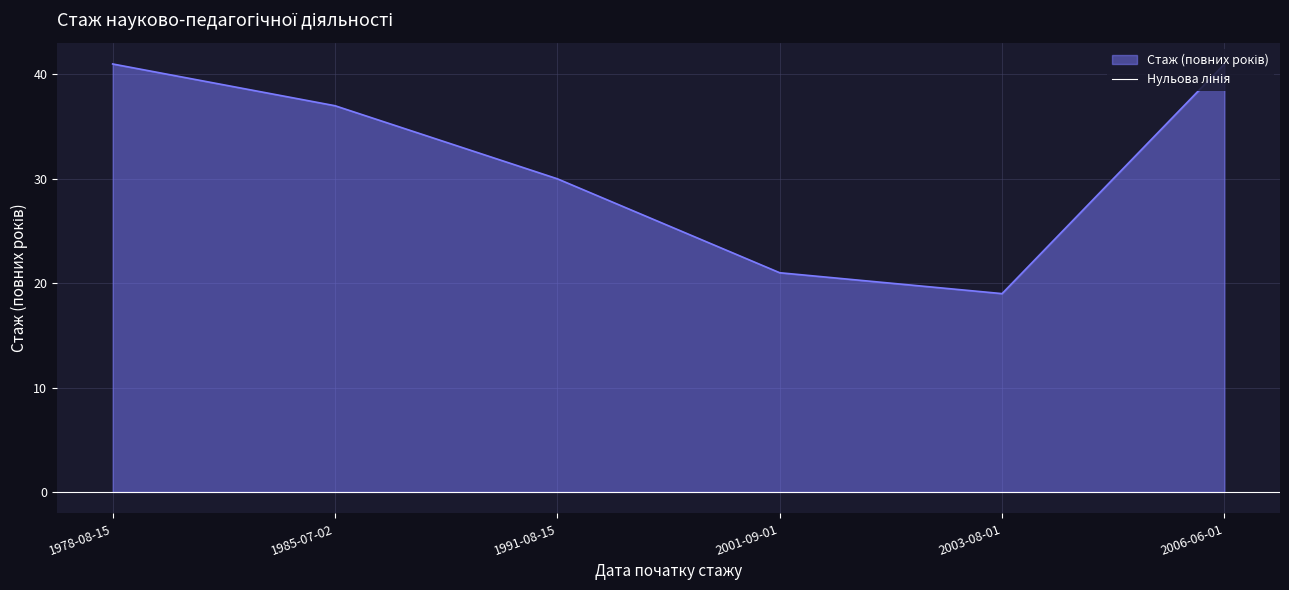

At which label is the value closest to 30?

1991-08-15